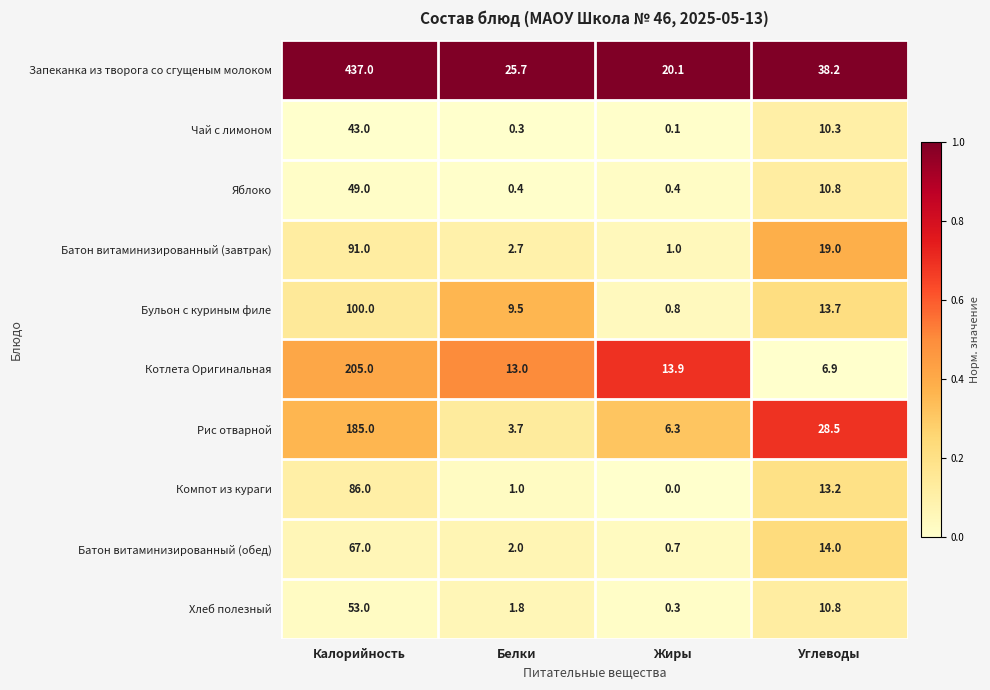

Read the Хлеб полезный value at Калорийность.

53.0